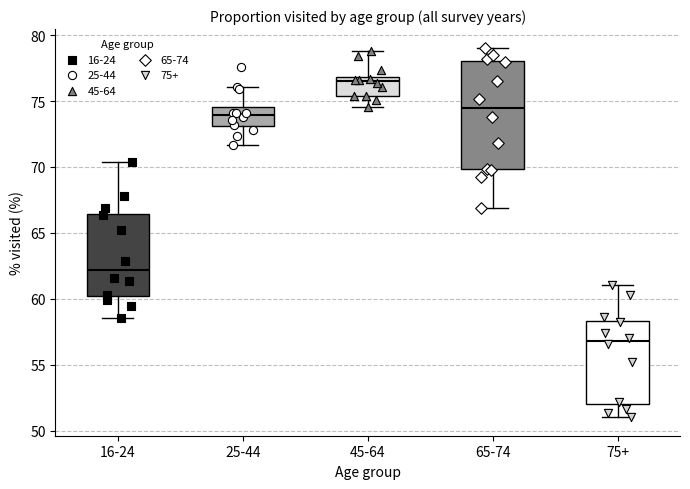

Comparing the boxes themselves (not the whiskers), which one is the tallest?

65-74